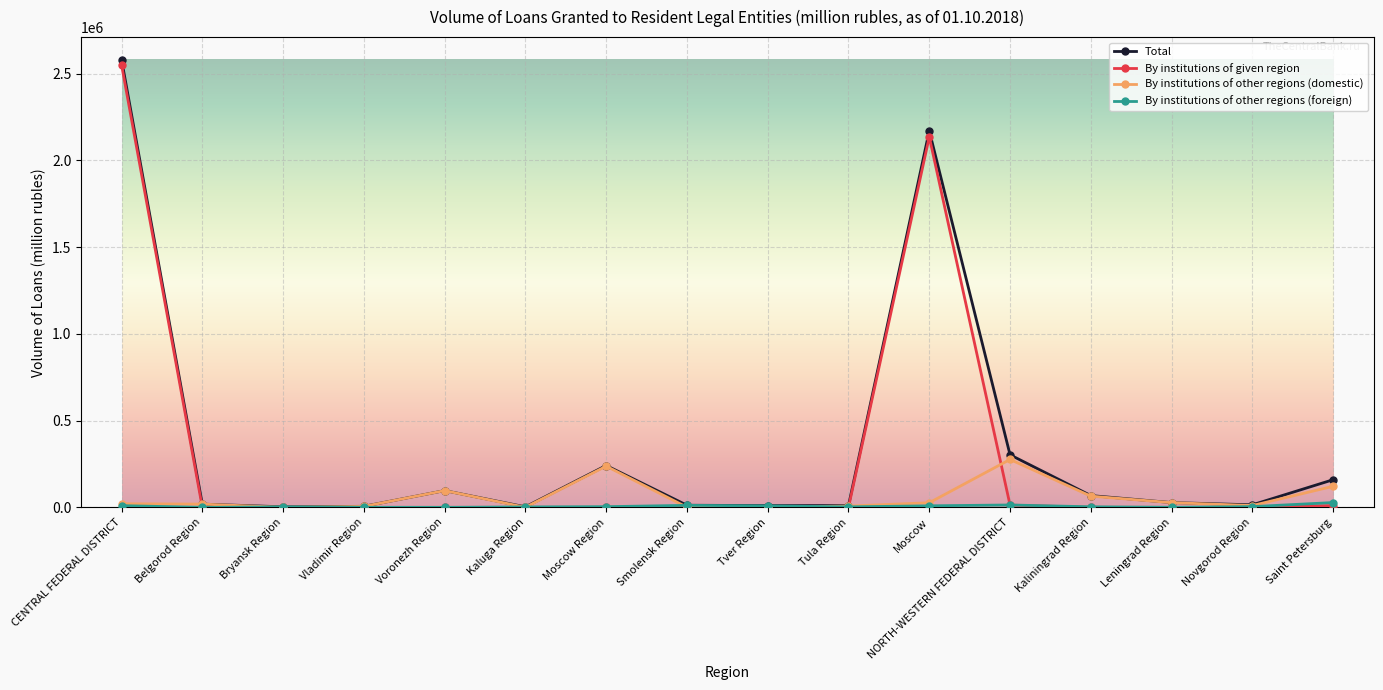

How many lines are shown in the chart?

4